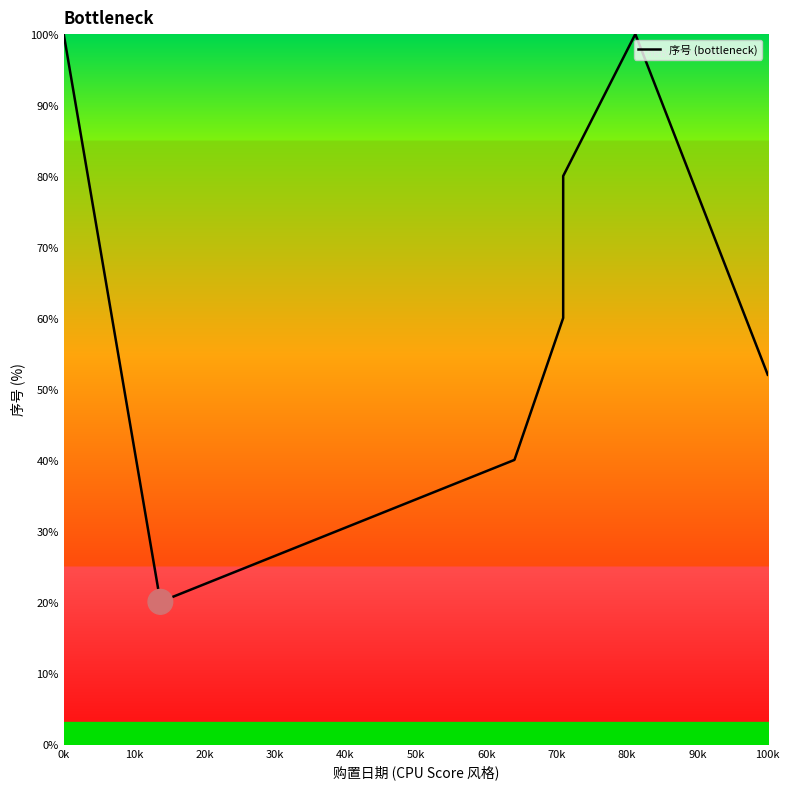

Which has a higher value, 0k or 100k?

0k